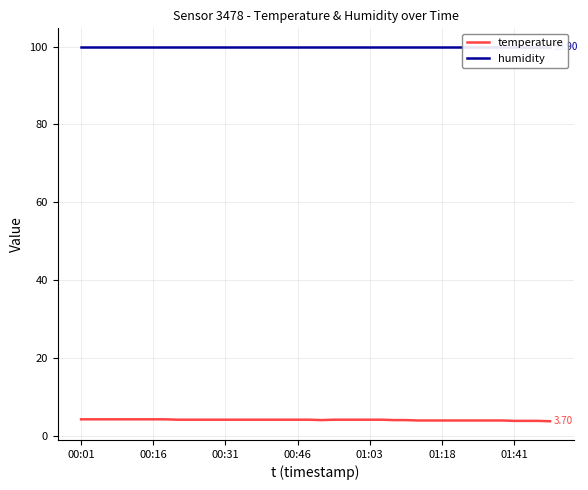

What is the approximate value of temperature at 26?

4.0